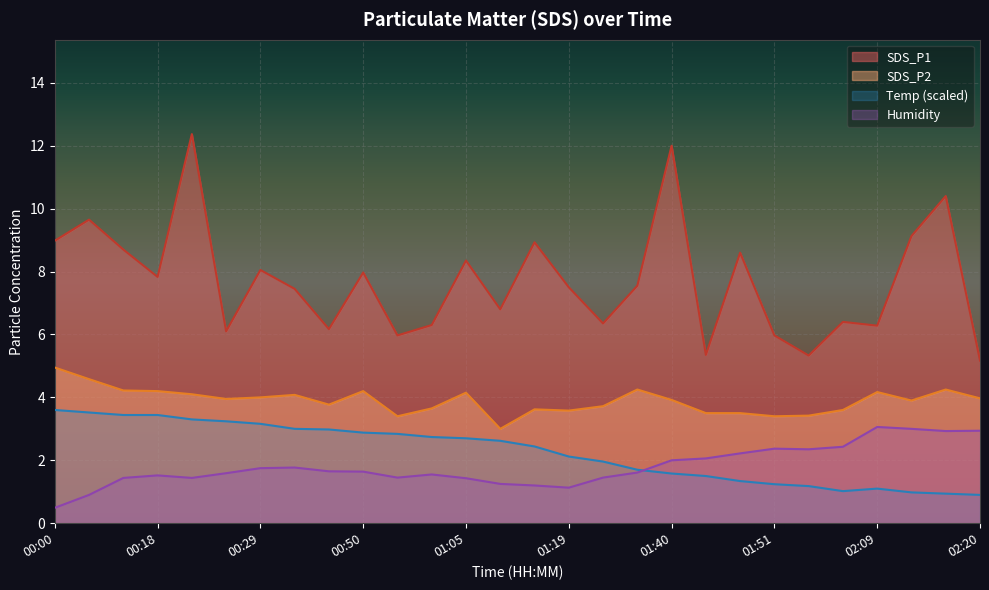

What is the value of the SDS_P2 point at the 14th from the left?

3.0